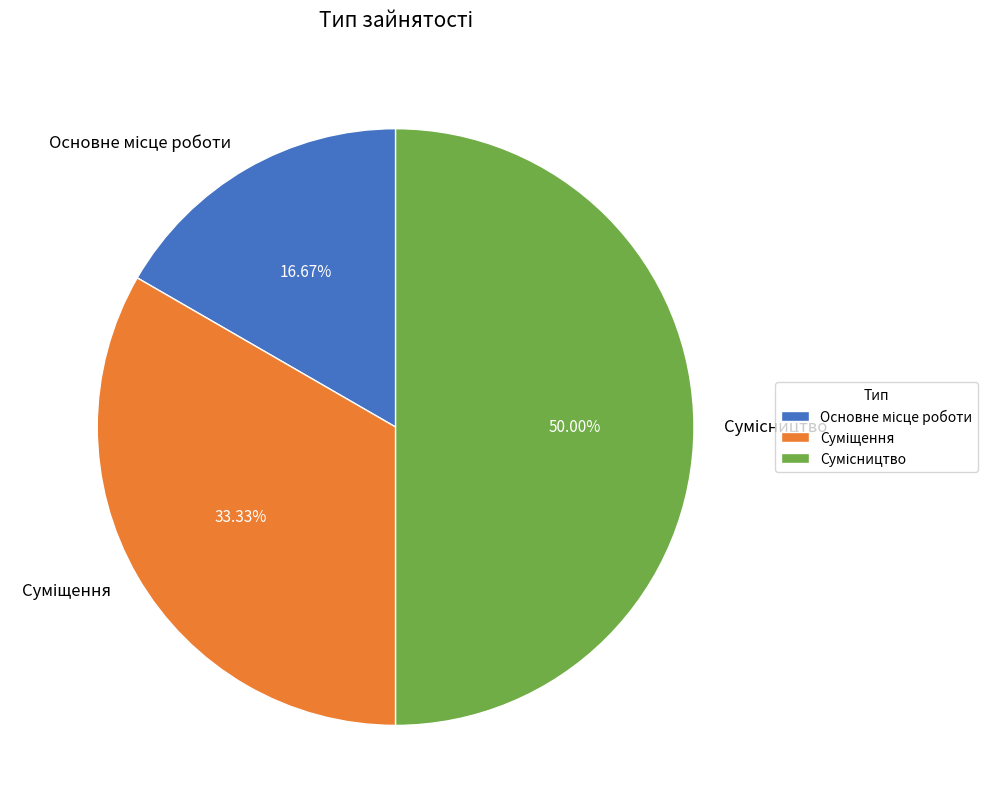

Count the number of slices in the pie.

3